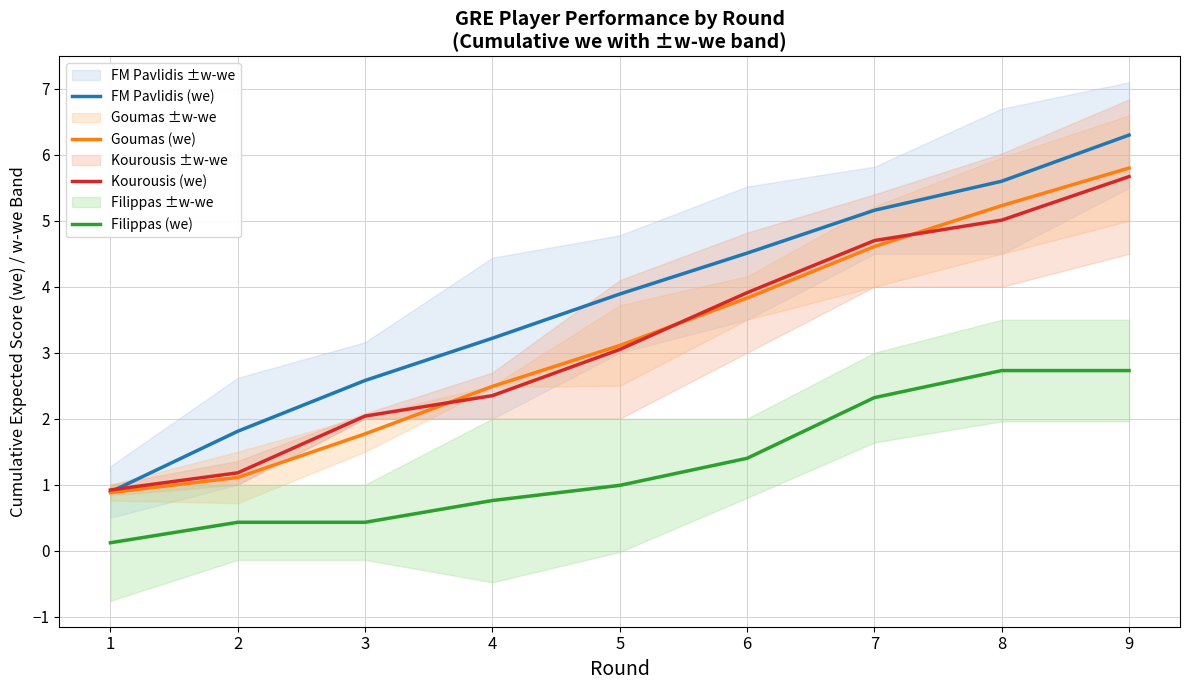

Which series has the widest spread of values?

FM Pavlidis (we)